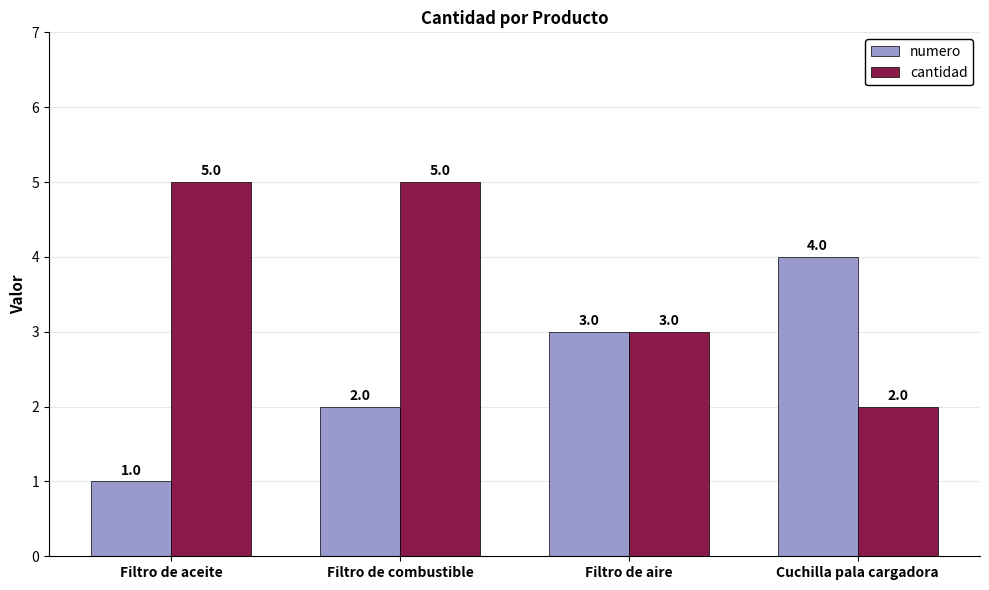

Is it true that cantidad equals 8 at Filtro de combustible?

False